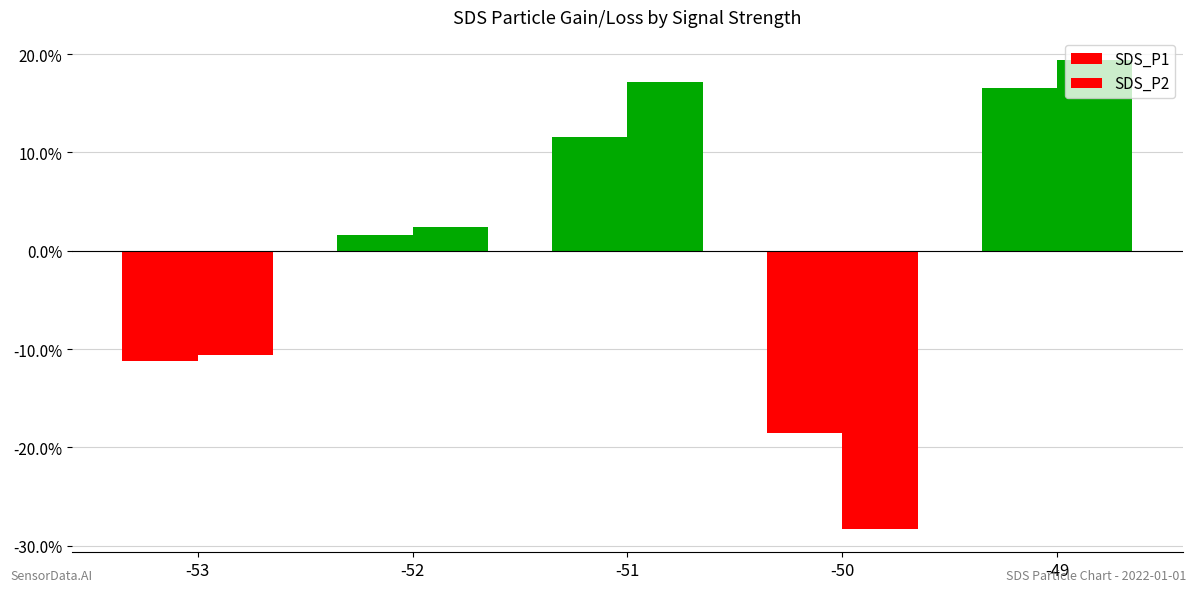

Where does the SDS_P1 series first go above 1?

-52